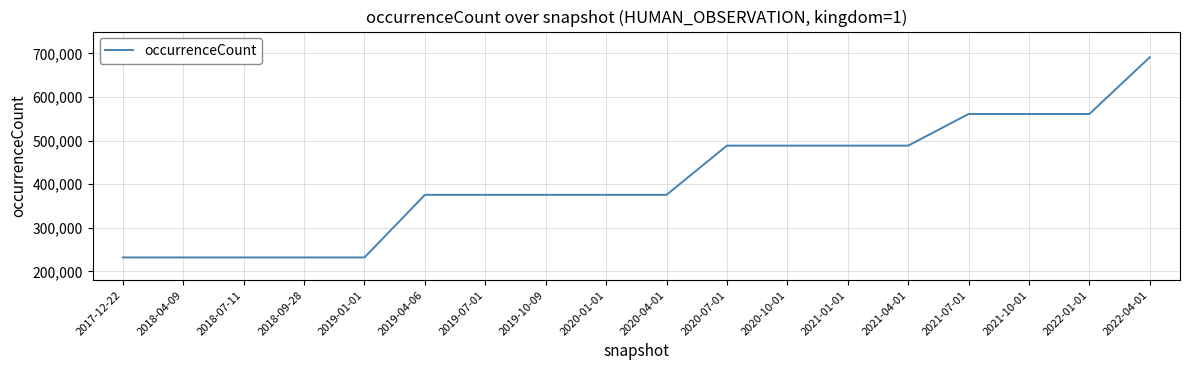

What is the sum of all values?

7366608